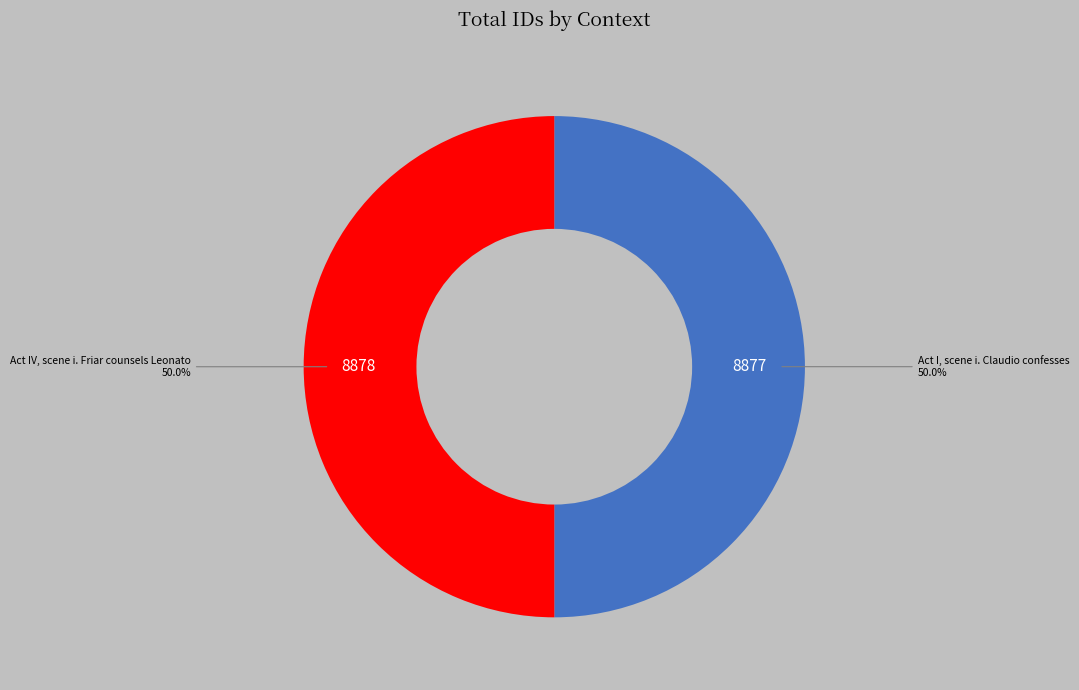

What is the ratio of the value at Act IV, scene i. Friar counsels Leonato to the value at Act I, scene i. Claudio confesses?

1.0